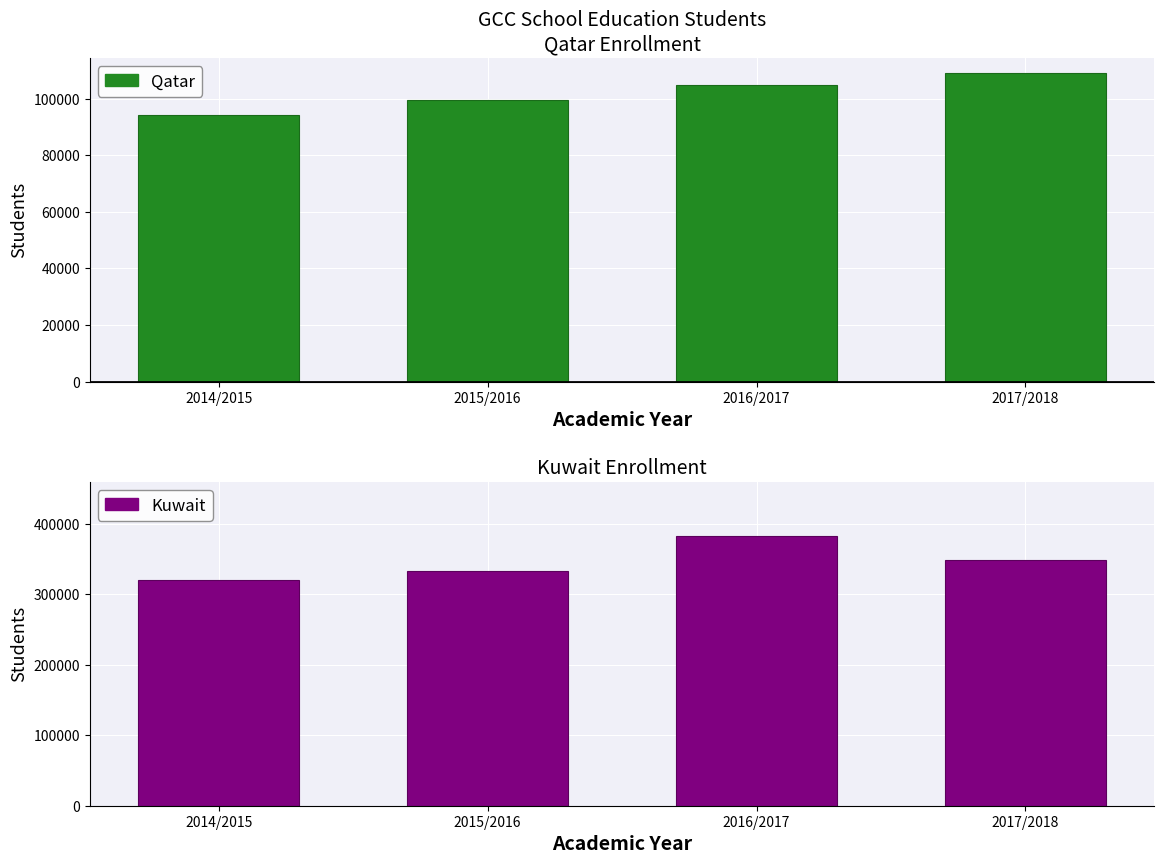

What is the average value of the Qatar series?

101902